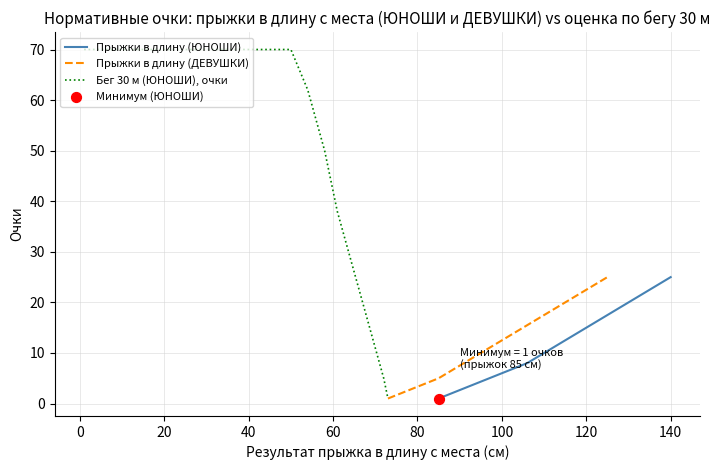

At how many categories does at least one series exceed 31?

15